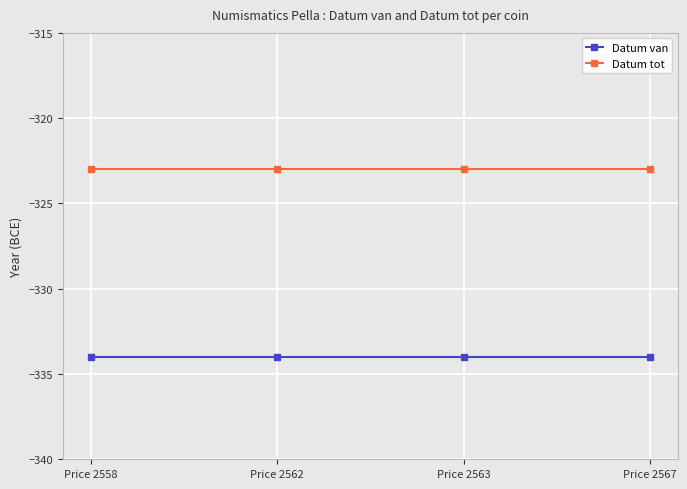

What is the difference between the highest and lowest values at Price 2558?

11